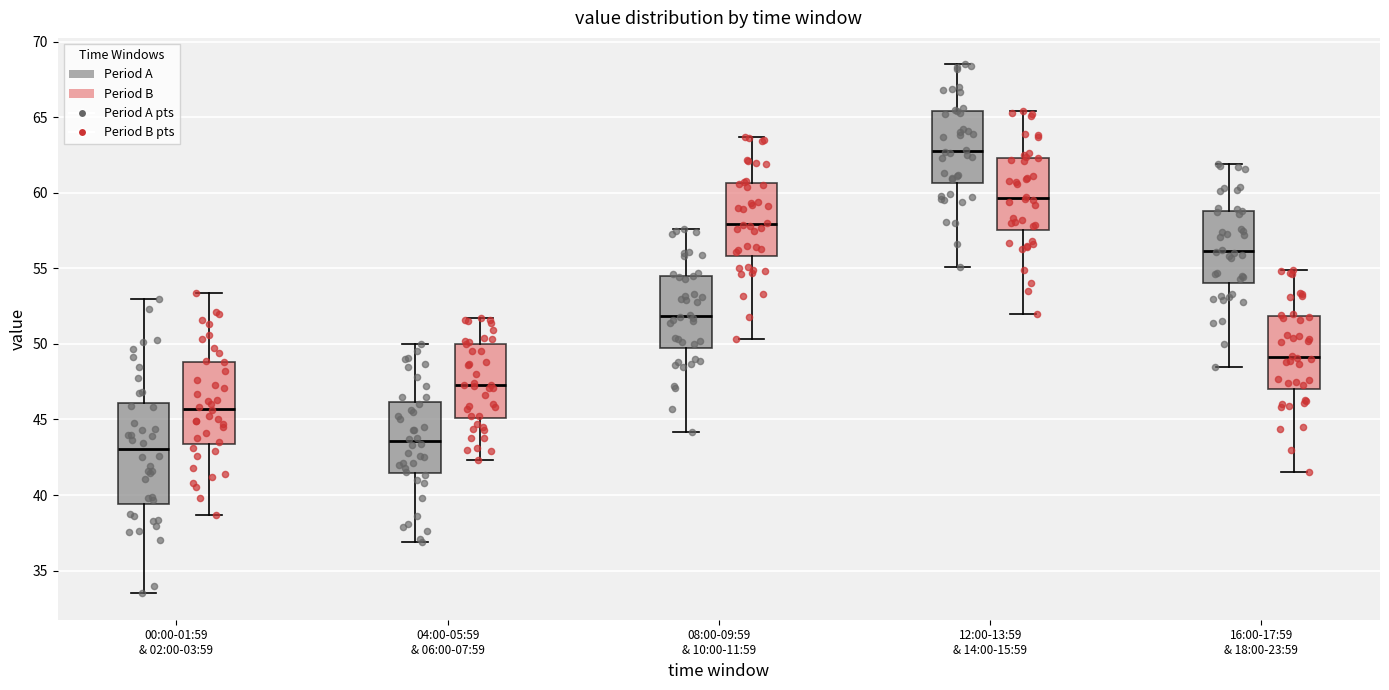

Reading left to right, read every box against the y-axis: the position of its median line, the range the box covers, and the ends of its whiskers. The values are not printed on the chart, so give them approximately, as read against the axis.

00:00-01:59 & 02:00-03:59 (Period A): median 43.0, box 39.5 to 46.0, whiskers 33.5 to 53.0
00:00-01:59 & 02:00-03:59 (Period B): median 45.5, box 43.5 to 49.0, whiskers 38.5 to 53.5
04:00-05:59 & 06:00-07:59 (Period A): median 43.5, box 41.5 to 46.0, whiskers 37.0 to 50.0
04:00-05:59 & 06:00-07:59 (Period B): median 47.5, box 45.0 to 50.0, whiskers 42.5 to 51.5
08:00-09:59 & 10:00-11:59 (Period A): median 52.0, box 50.0 to 54.5, whiskers 44.0 to 57.5
08:00-09:59 & 10:00-11:59 (Period B): median 58.0, box 56.0 to 60.5, whiskers 50.5 to 63.5
12:00-13:59 & 14:00-15:59 (Period A): median 63.0, box 60.5 to 65.5, whiskers 55.0 to 68.5
12:00-13:59 & 14:00-15:59 (Period B): median 59.5, box 57.5 to 62.5, whiskers 52.0 to 65.5
16:00-17:59 & 18:00-23:59 (Period A): median 56.0, box 54.0 to 59.0, whiskers 48.5 to 62.0
16:00-17:59 & 18:00-23:59 (Period B): median 49.0, box 47.0 to 52.0, whiskers 41.5 to 55.0